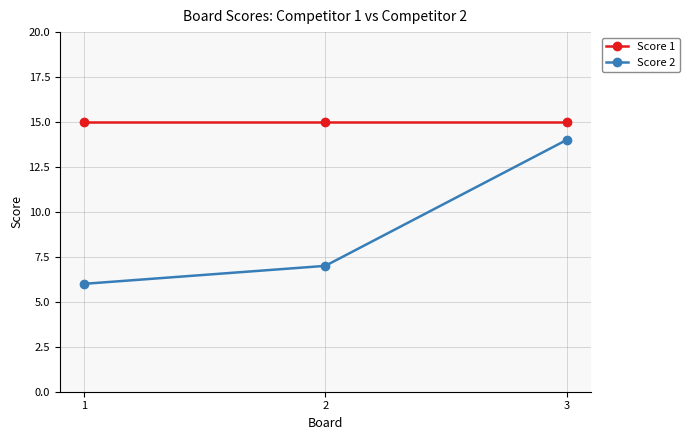

Where is Score 2 nearest to the value 10?

2